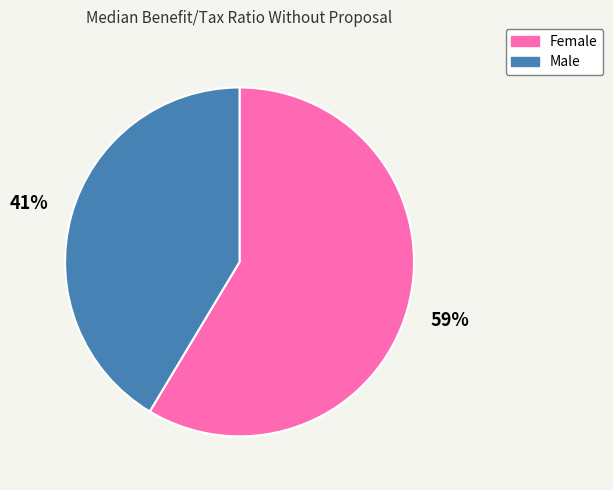

True or false: Female accounts for 59% of the total.

True